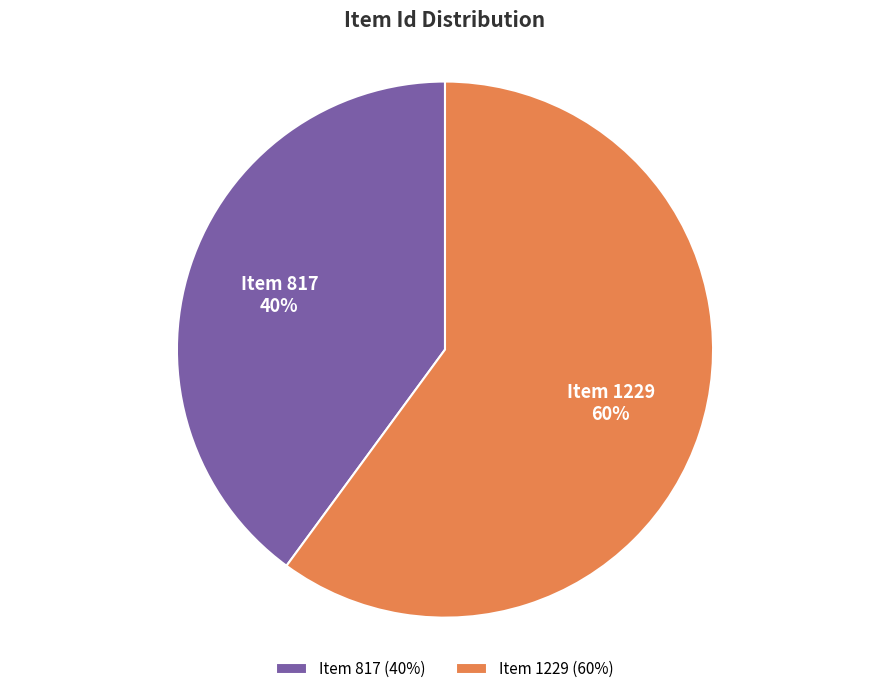

Which slice is the largest?

Item 1229